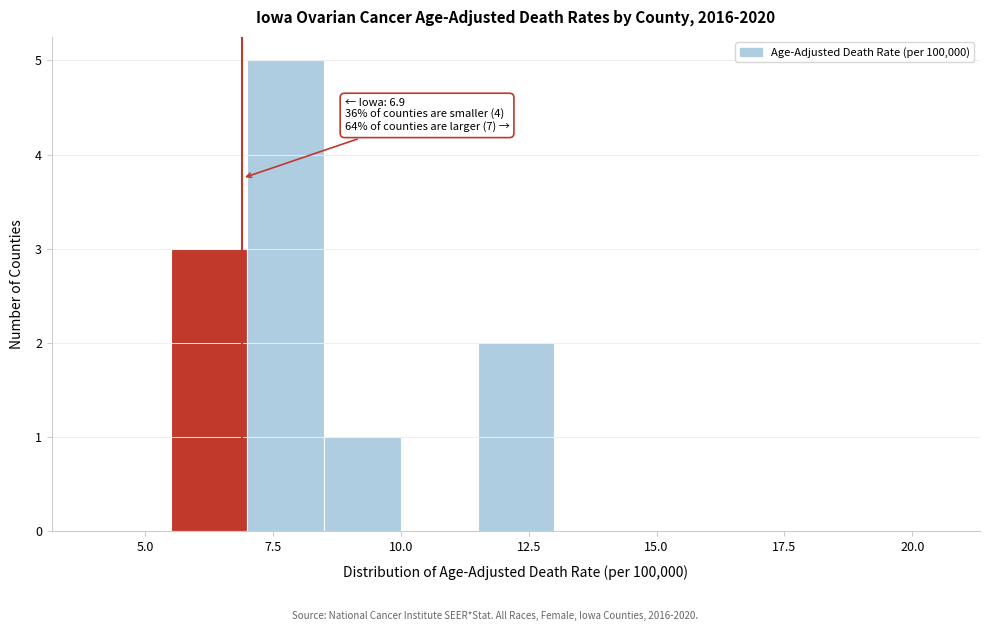

Around what value on the x-axis is the tallest bar? Give the approximate position of its centre, as read against the axis.

8.0